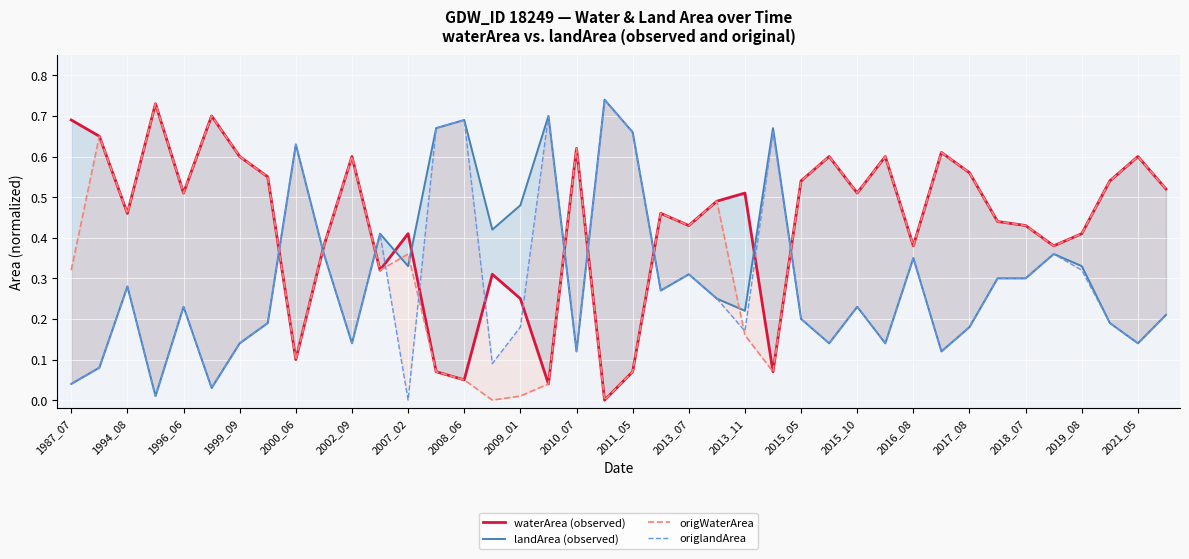

List the series in order of their overall mean, lowest first.

origlandArea, landArea (observed), origWaterArea, waterArea (observed)